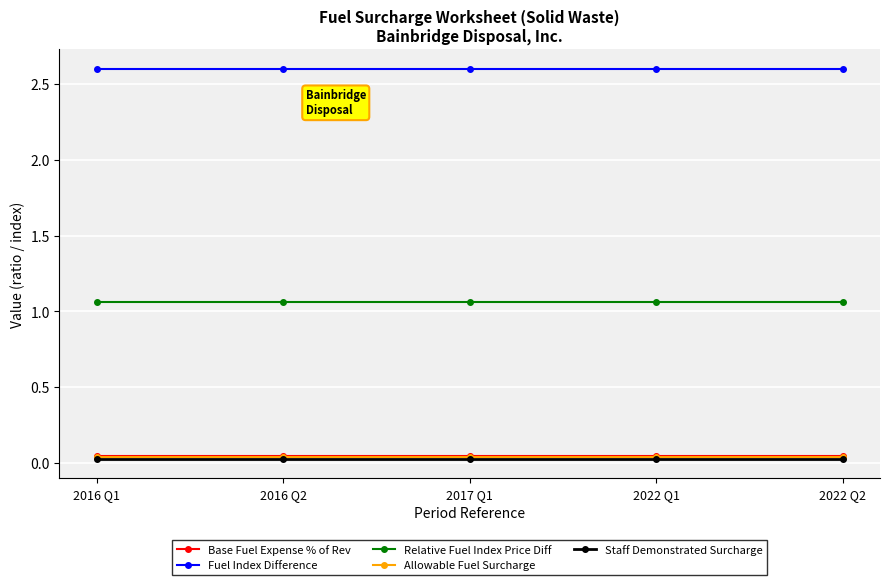

At how many categories does at least one series exceed 2?

5